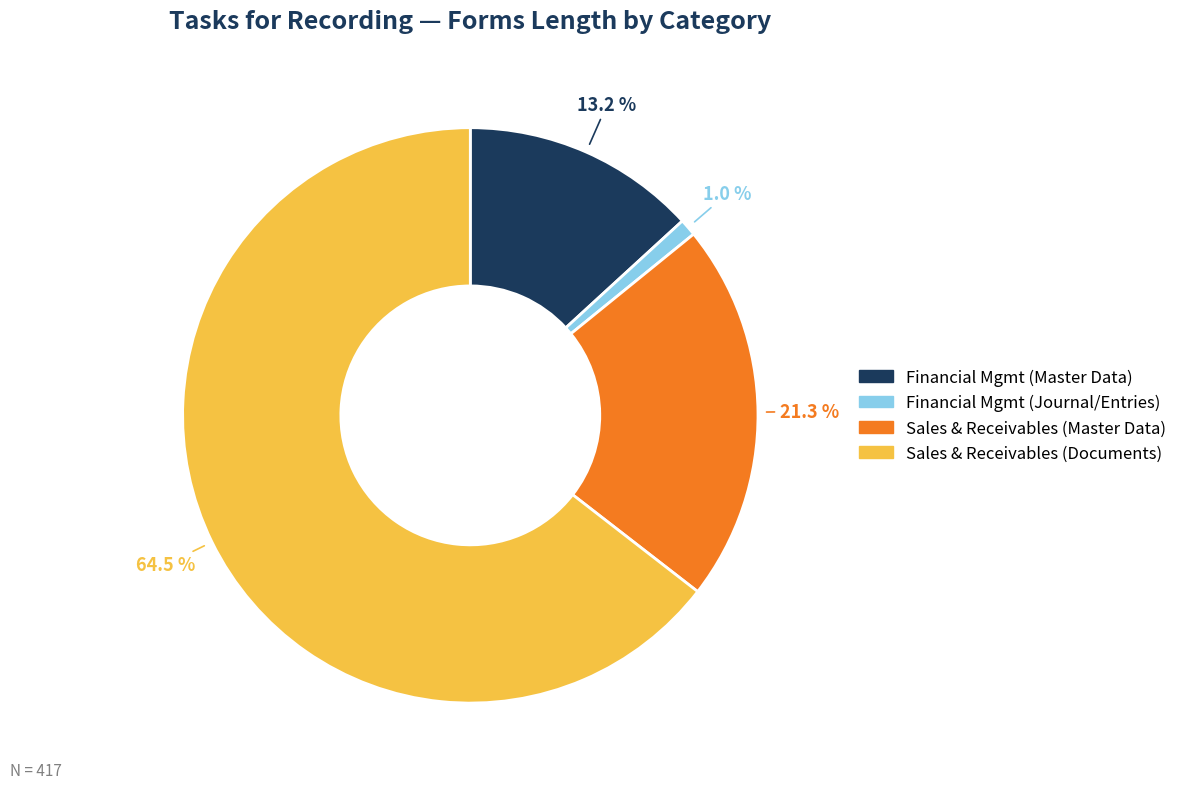

Which category has the smallest portion of the pie?

Financial Mgmt (Journal/Entries)